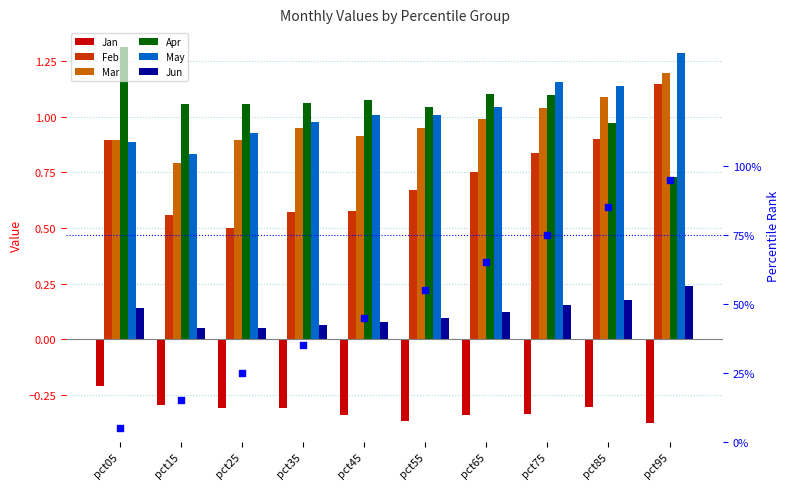

Which series contains the lowest Y value?

Jan